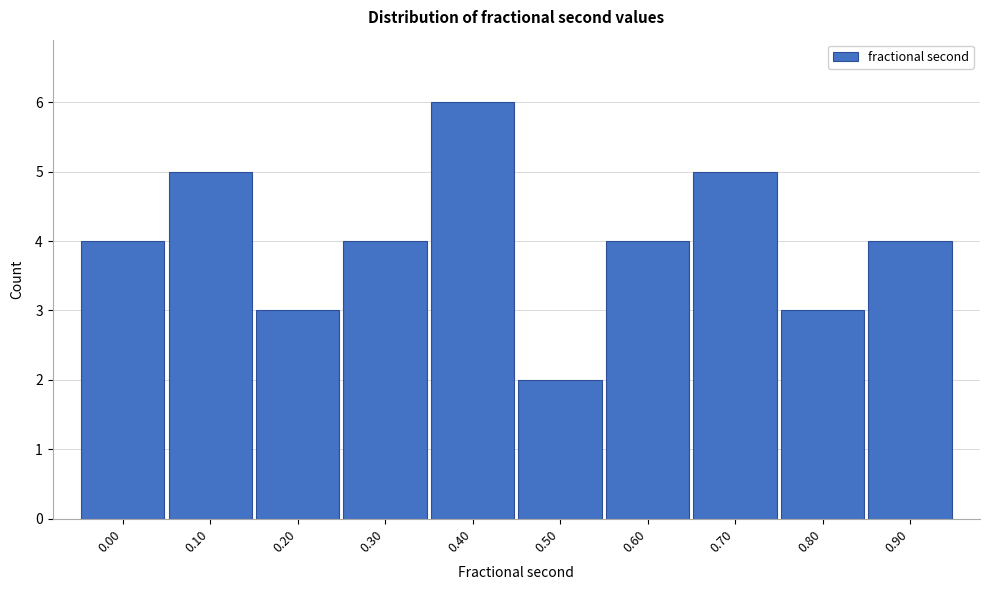

Reading right to left, list all the values displayed in this chart.

4	3	5	4	2	6	4	3	5	4